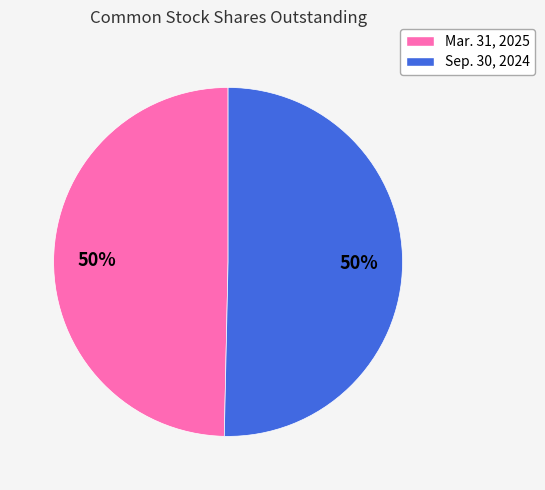

To the nearest percent, what is the combined percentage of Sep. 30, 2024 and Mar. 31, 2025?

100%